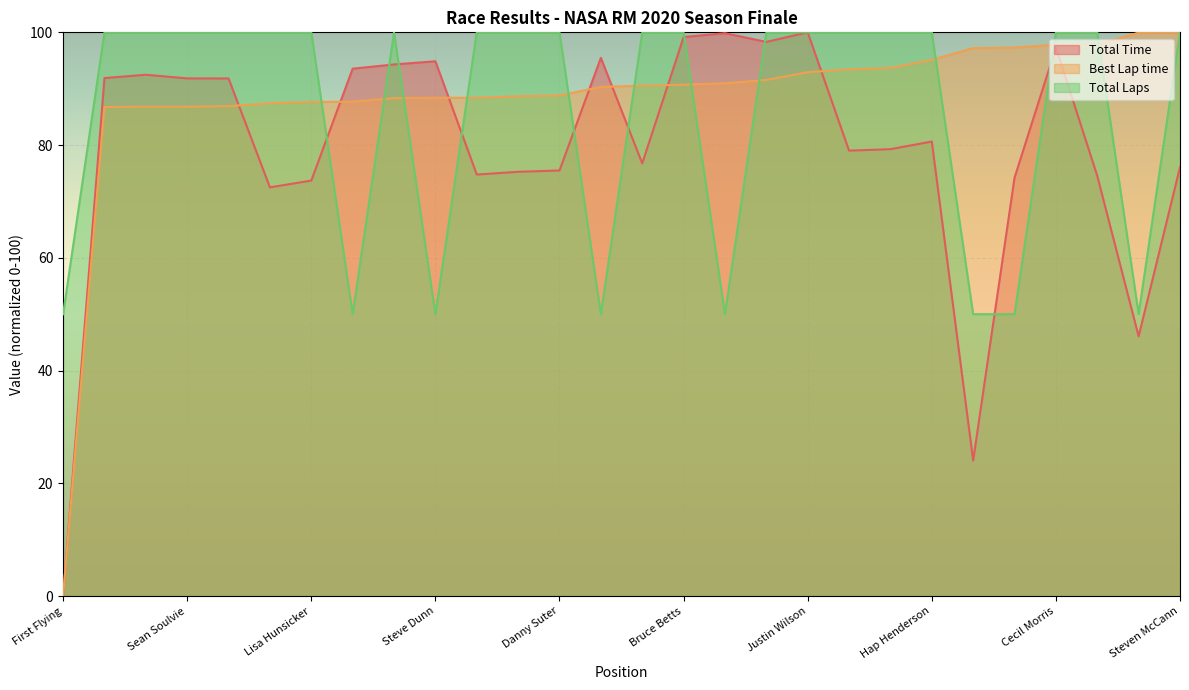

Which label corresponds to the smallest value in the chart?

First Flying